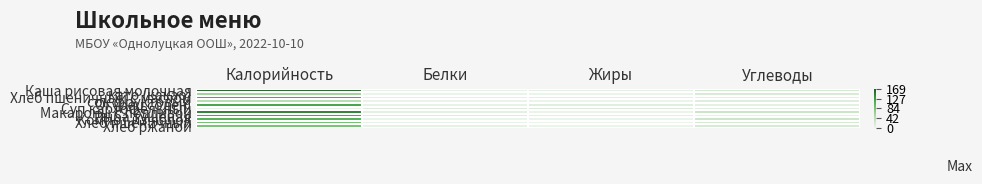

Reading right to left, extract all data points from this chart.

Каша рисовая молочная: Углеводы=24.0	Жиры=6.0	Белки=4.0	Калорийность=168.8
като (какао): Углеводы=15.0	Жиры=0.0	Белки=0.0	Калорийность=60.0
Хлеб пшеничный с маслом: Углеводы=7.4	Жиры=8.1	Белки=5.0	Калорийность=123.0
сок фруктовый: Углеводы=11.0	Жиры=0.0	Белки=0.0	Калорийность=45.0
Огурец солен.: Углеводы=6.0	Жиры=10.0	Белки=2.0	Калорийность=122.0
Суп картофельный: Углеводы=11.0	Жиры=15.0	Белки=14.0	Калорийность=6.0
Макароны с подливой: Углеводы=29.0	Жиры=0.0	Белки=6.0	Калорийность=145.0
Рыба тушеная: Углеводы=4.0	Жиры=8.0	Белки=12.0	Калорийность=125.6
Компот из яблок: Углеводы=27.0	Жиры=0.0	Белки=0.0	Калорийность=110.0
Хлеб пшеничный: Углеводы=19.7	Жиры=0.3	Белки=3.0	Калорийность=94.0
Хлеб ржаной: Углеводы=16.7	Жиры=0.6	Белки=3.3	Калорийность=87.0